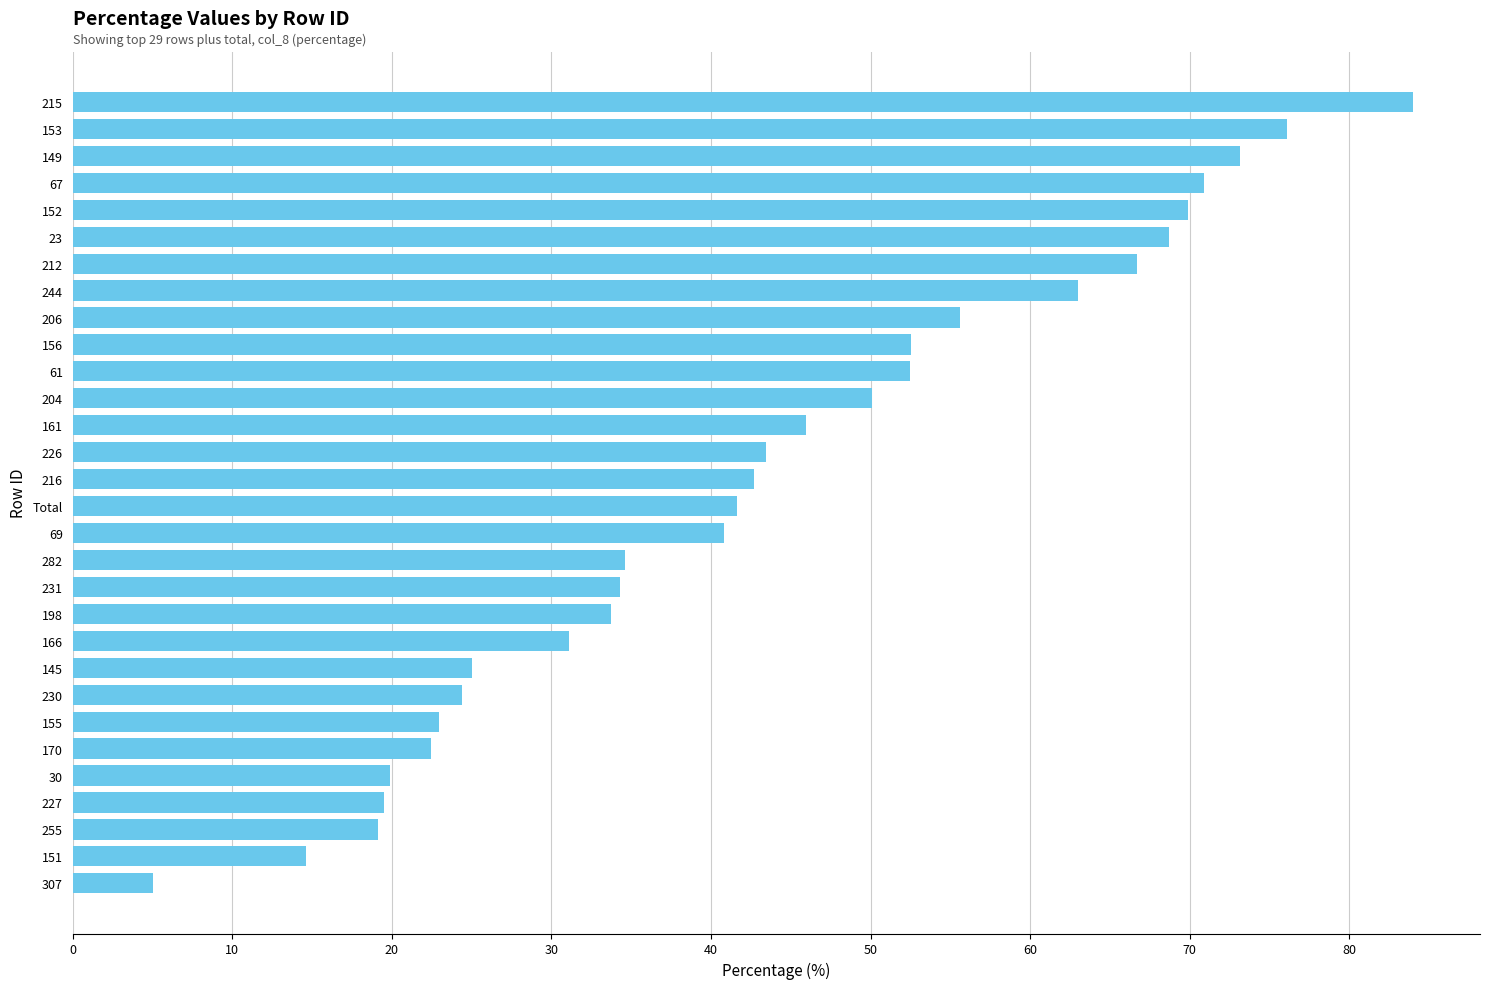

What is the difference between the second highest and second lowest values?

61.5